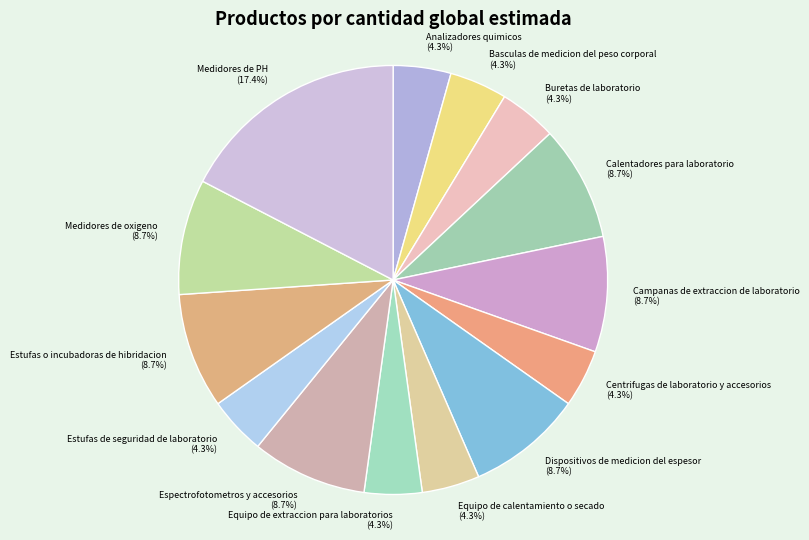

Which category has the biggest portion of the pie?

Medidores de PH